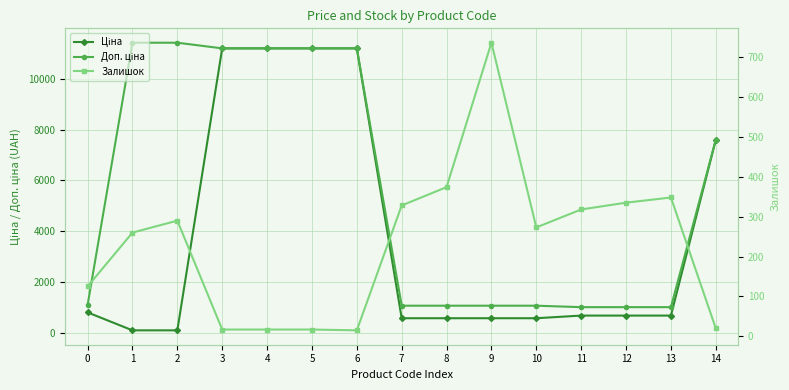

What is the average value of the Ціна series?

3855.8